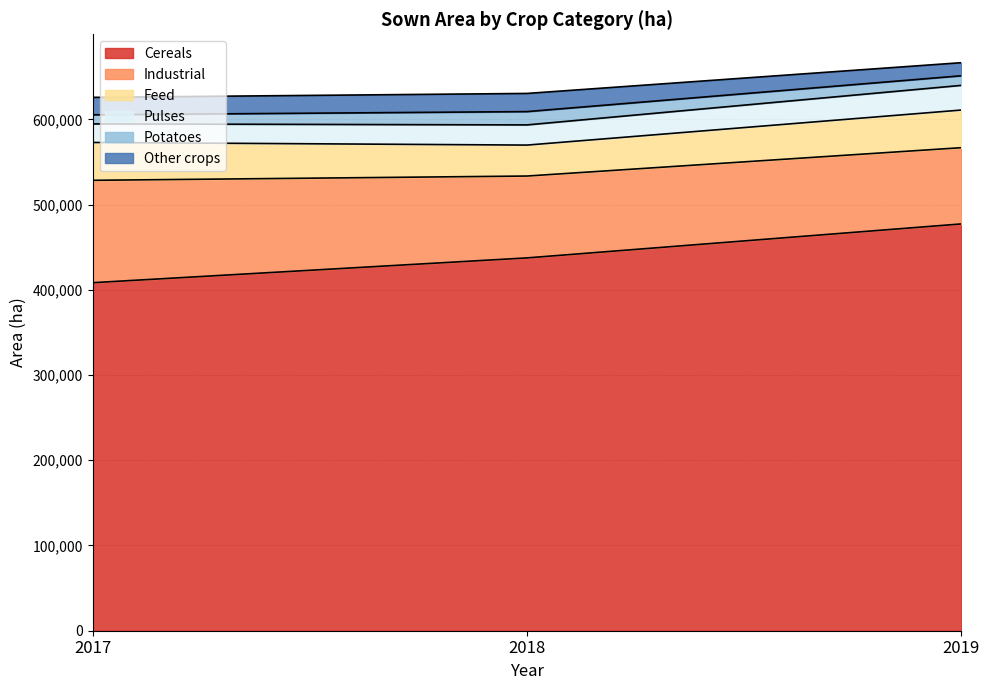

What is the maximum value for Cereals?

477318